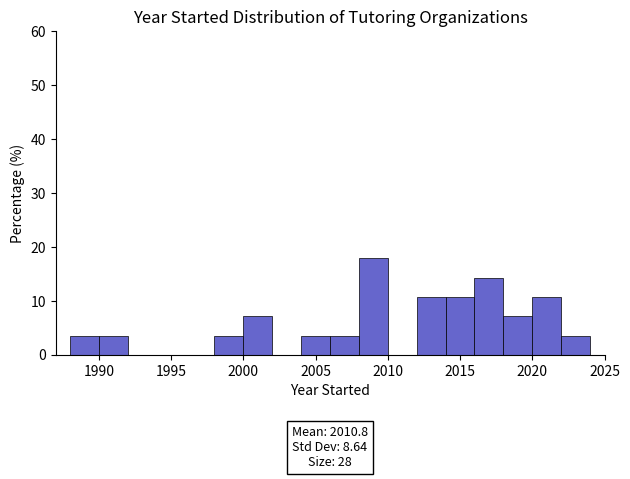

Over which range of the x-axis is the bar tallest?

2008 to 2010